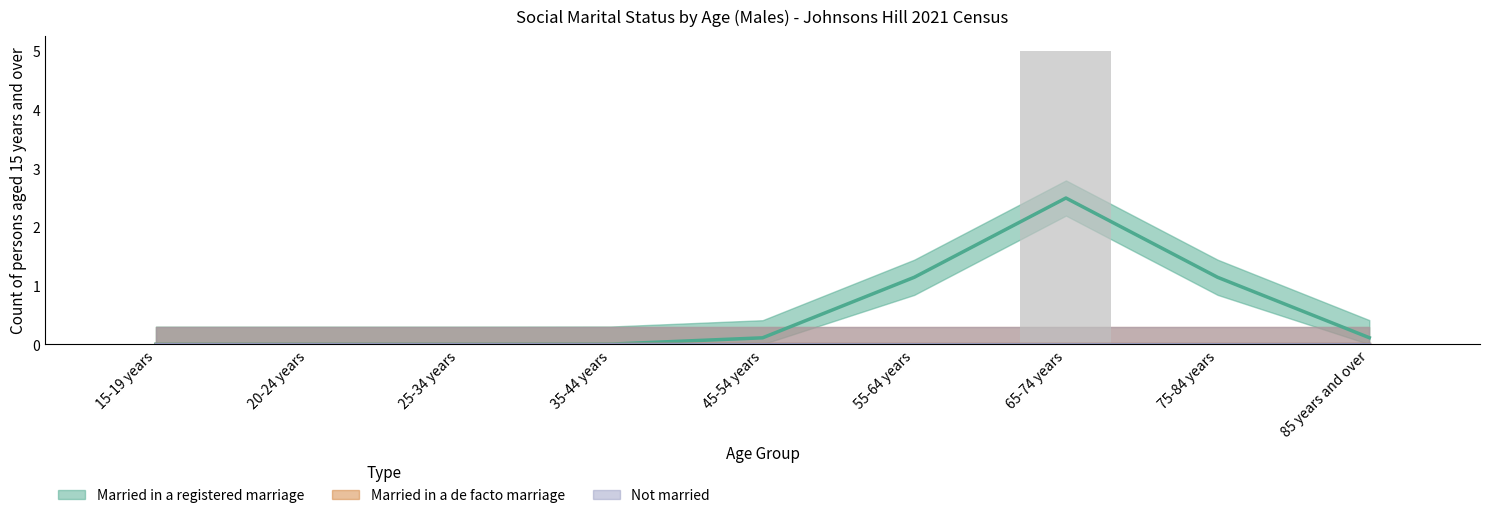

How many groups of bars are there?

9